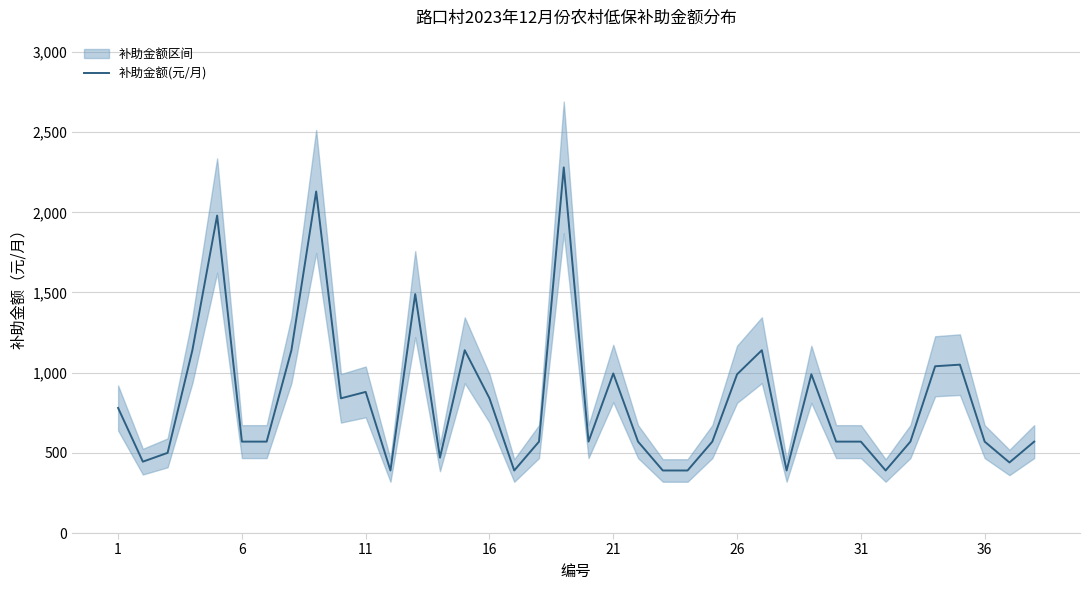

What is the sum of all values?

31310